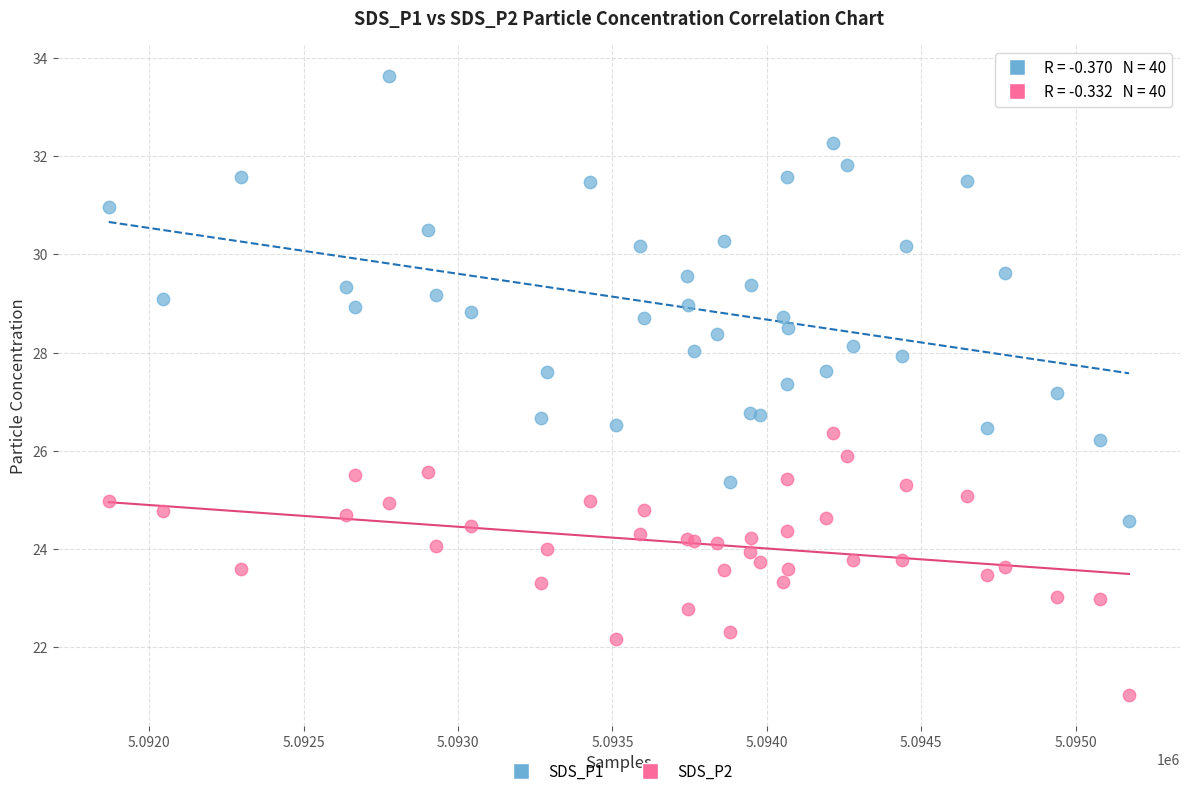

What is the X range (max minus min) for the scatter plot?

3304.0